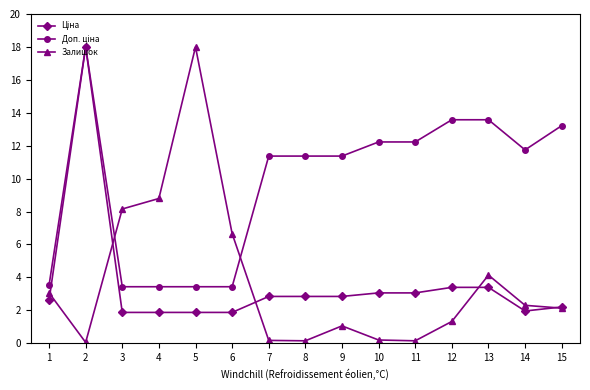

Does the chart display data point markers on the line(s)?

Yes